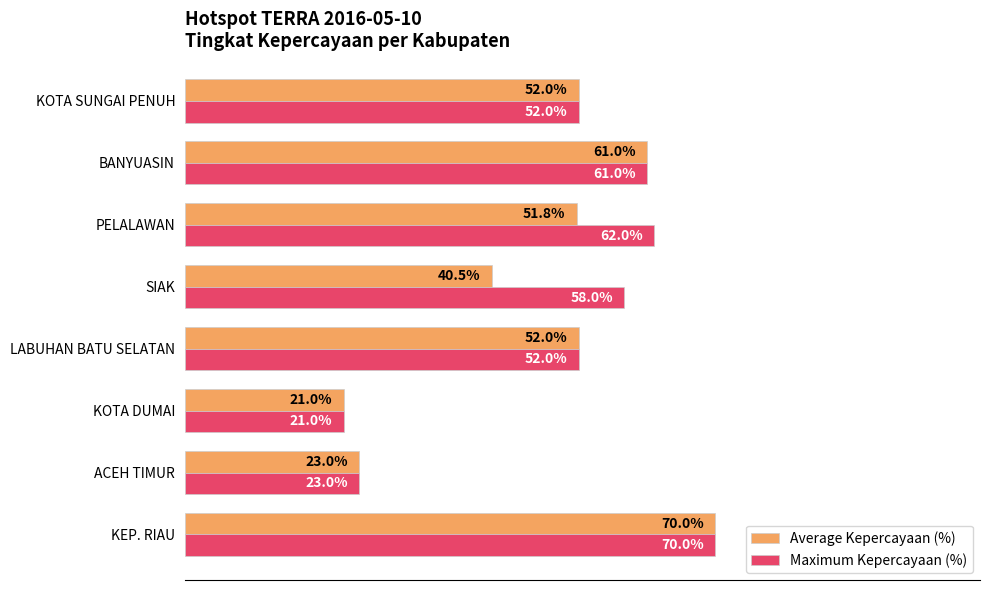

Between SIAK and PELALAWAN, which series saw the biggest shift?

Average Kepercayaan (%)